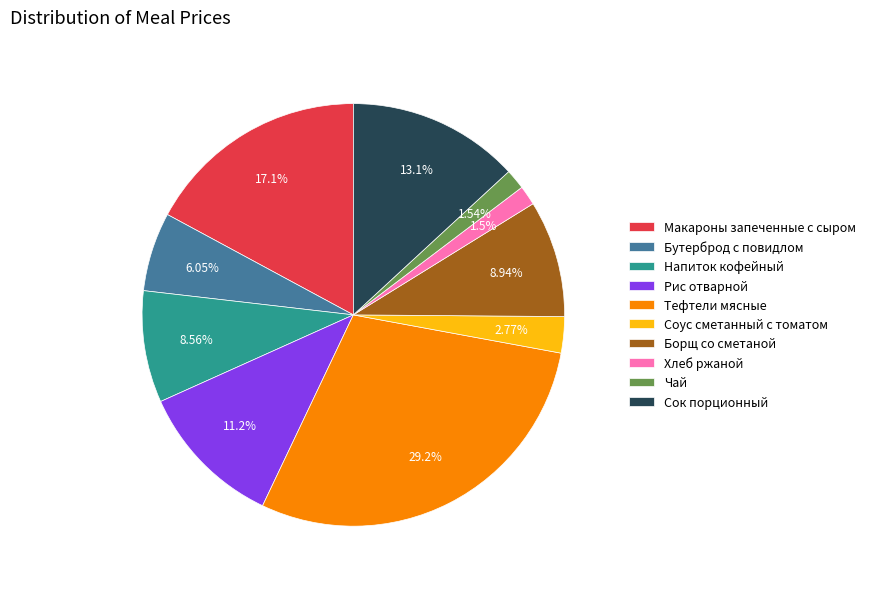

How many slices are in this pie chart?

10